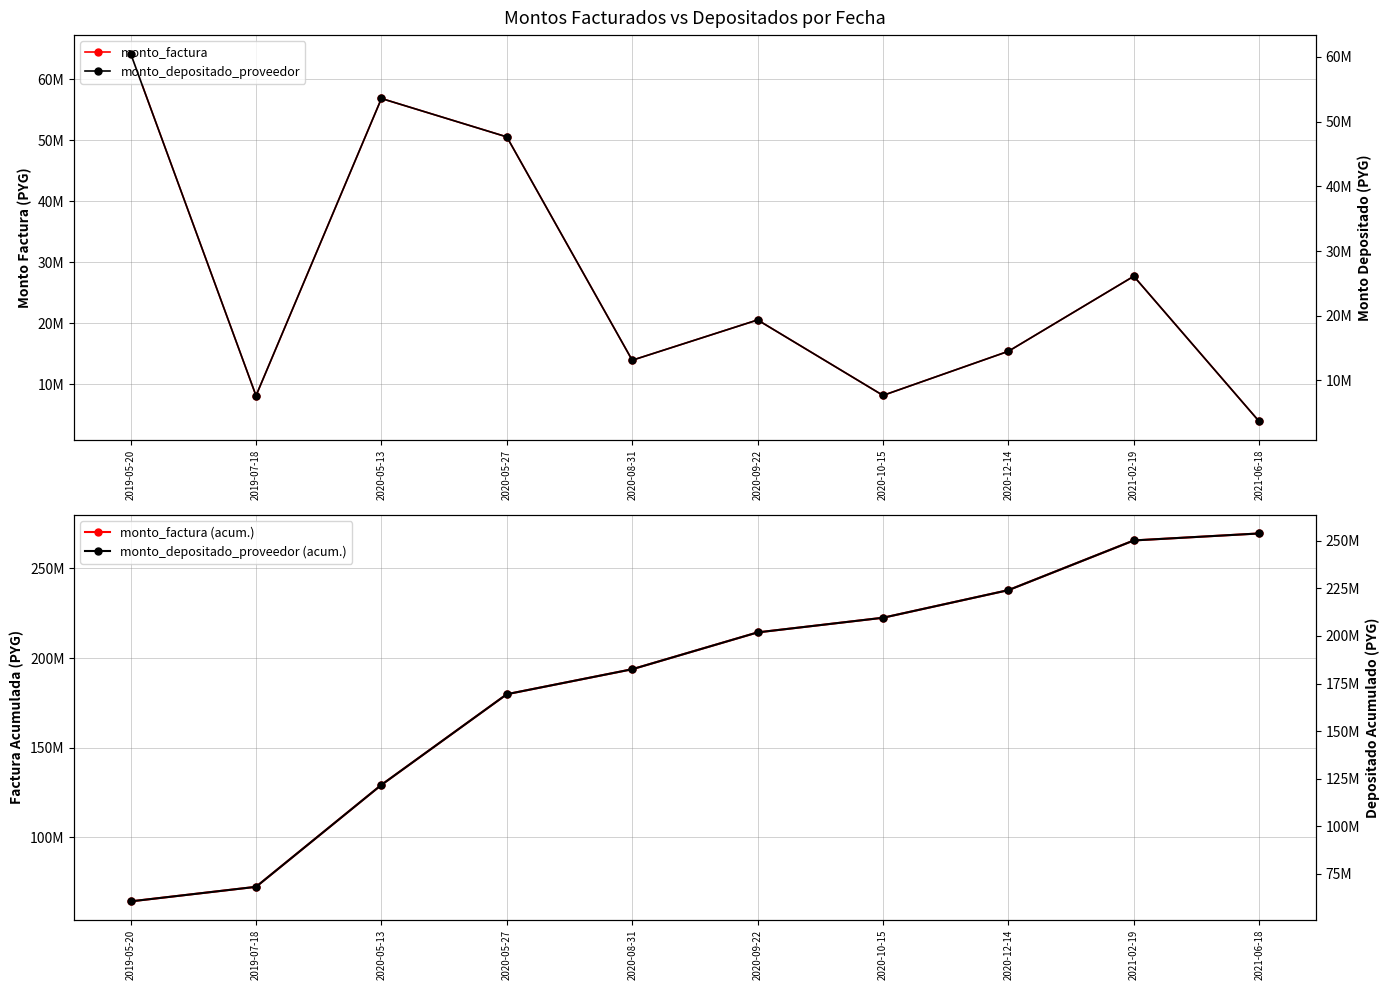

Reading left to right, extract all data points from this chart.

monto_factura: 2019-05-20=64260000	2019-07-18=8120000	2020-05-13=56880000	2020-05-27=50580000	2020-08-31=13940000	2020-09-22=20550000	2020-10-15=8170000	2020-12-14=15410000	2021-02-19=27720000	2021-06-18=3900000
monto_factura (acum.): 2019-05-20=64260000	2019-07-18=72380000	2020-05-13=129260000	2020-05-27=179840000	2020-08-31=193780000	2020-09-22=214330000	2020-10-15=222500000	2020-12-14=237910000	2021-02-19=265630000	2021-06-18=269530000
monto_depositado_proveedor: 2019-05-20=60528246	2019-07-18=7648449	2020-05-13=53576823	2020-05-27=47642681	2020-08-31=13130466	2020-09-22=19356605	2020-10-15=7695546	2020-12-14=14515099	2021-02-19=26110224	2021-06-18=3673516
monto_depositado_proveedor (acum.): 2019-05-20=60528246	2019-07-18=68176695	2020-05-13=121753518	2020-05-27=169396199	2020-08-31=182526665	2020-09-22=201883270	2020-10-15=209578816	2020-12-14=224093915	2021-02-19=250204139	2021-06-18=253877655